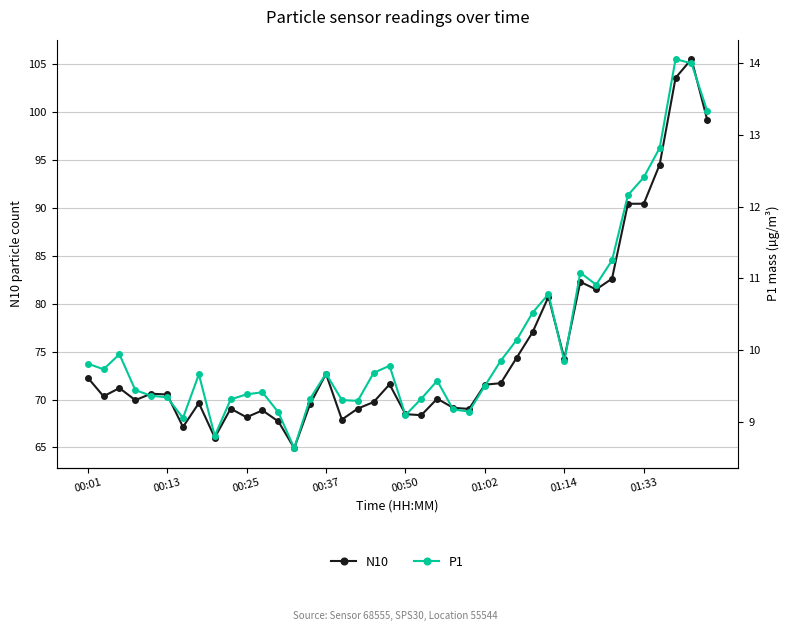

True or false: N10 has more than 0 interior local peaks.

True